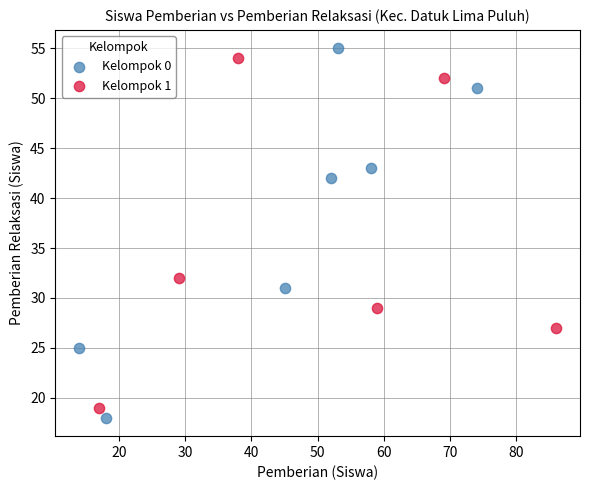

Which series contains the lowest Y value?

Kelompok 0